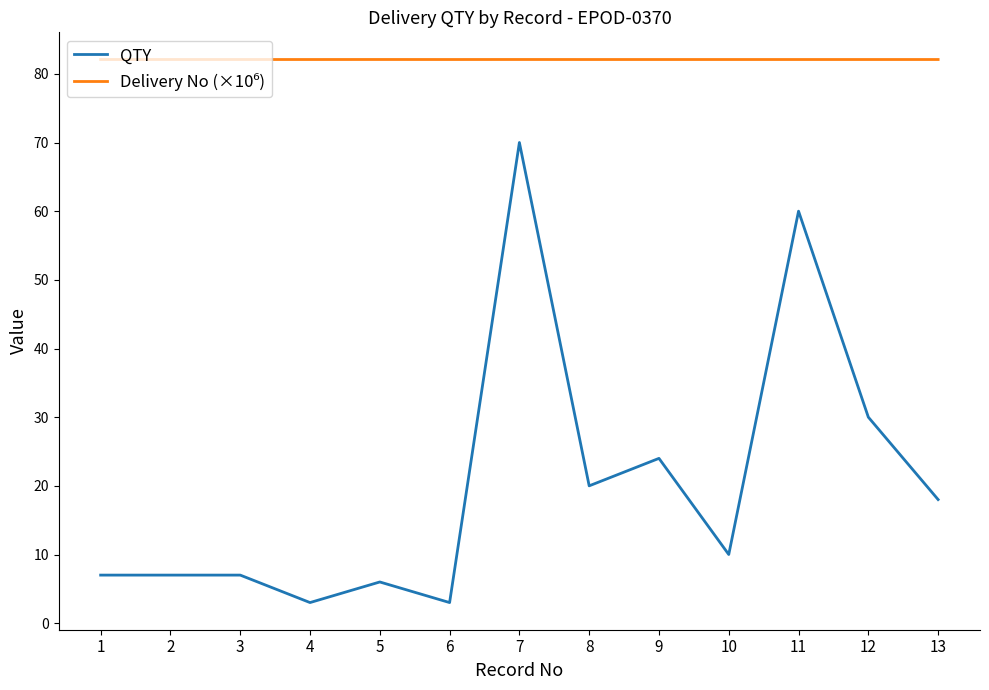

What is the lowest value of the QTY series?

3.0